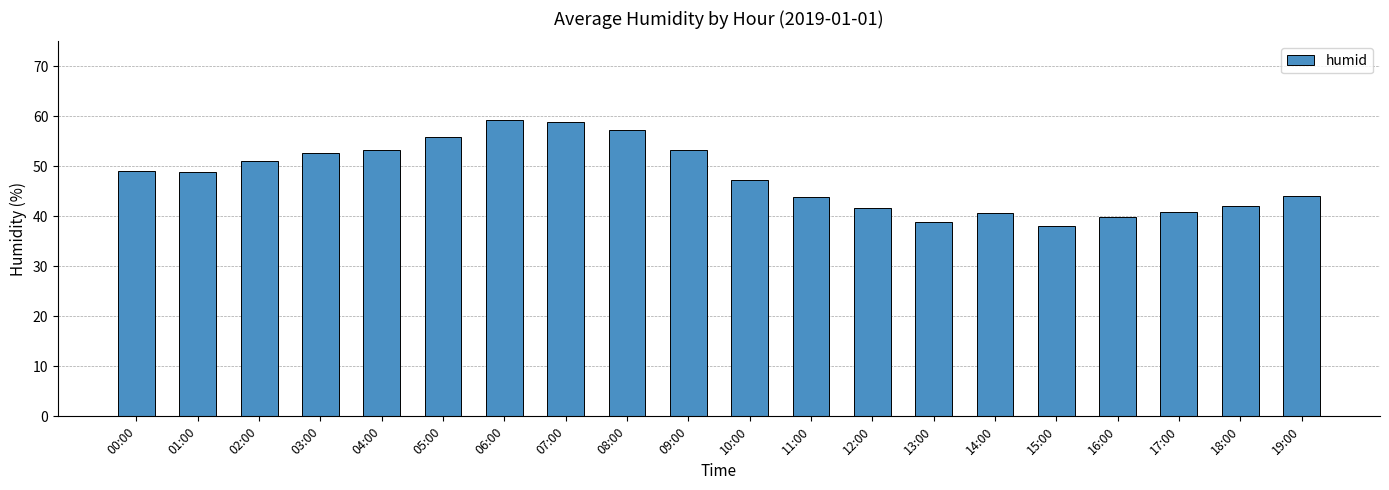

What is the change in value from 01:00 to 04:00?

+4.4